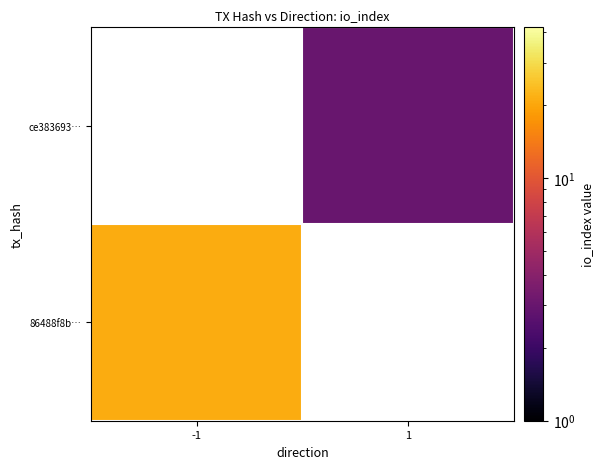

Which has a higher value, 1 or -1?

-1